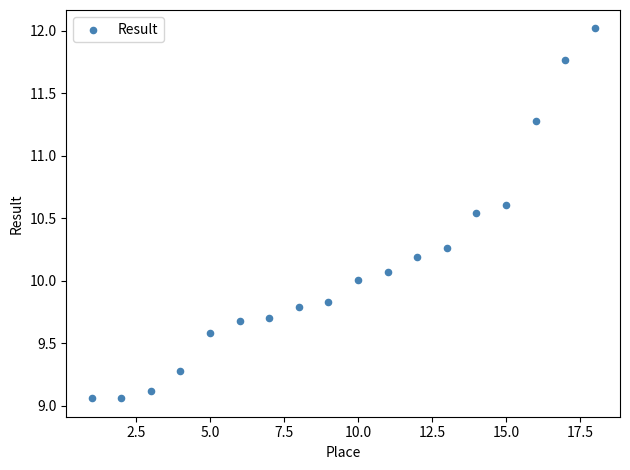

What is the range of X values (max minus min)?

17.0